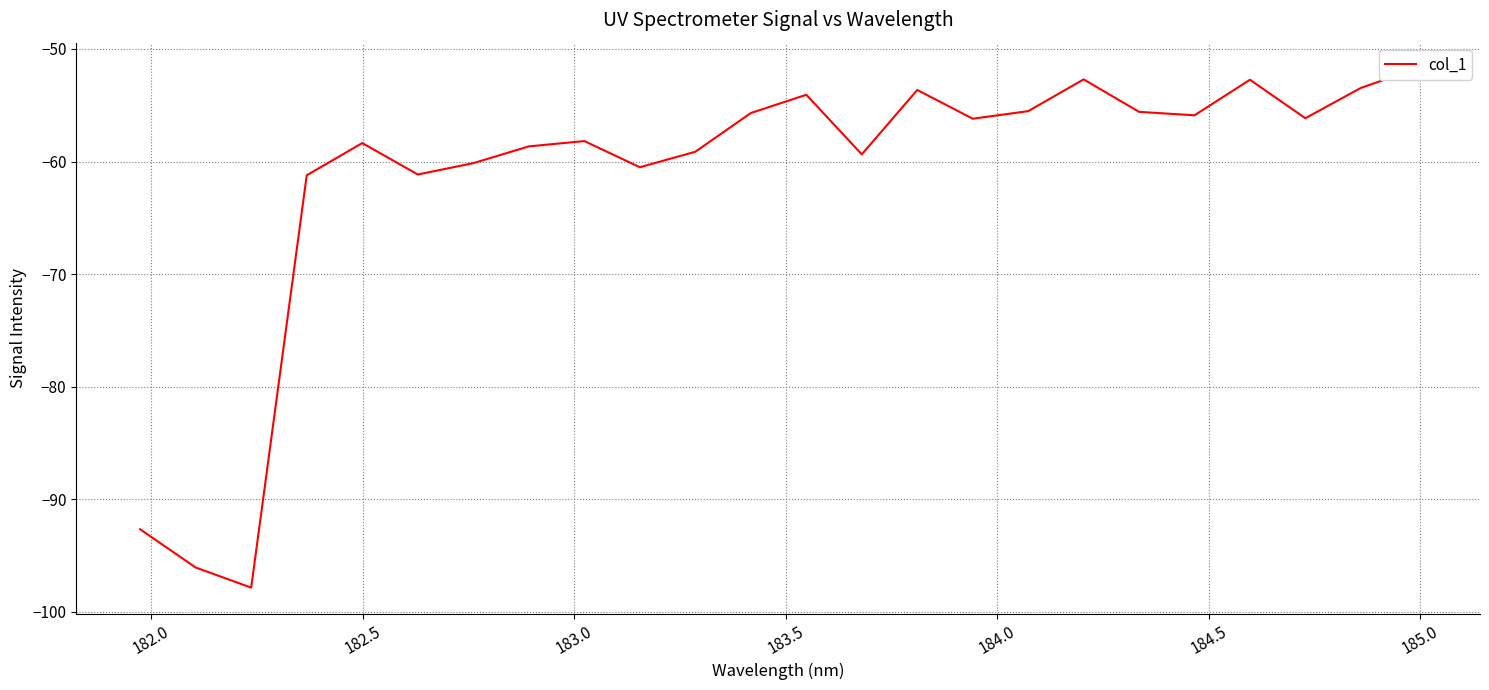

What is the difference between the maximum and minimum values?

46.1